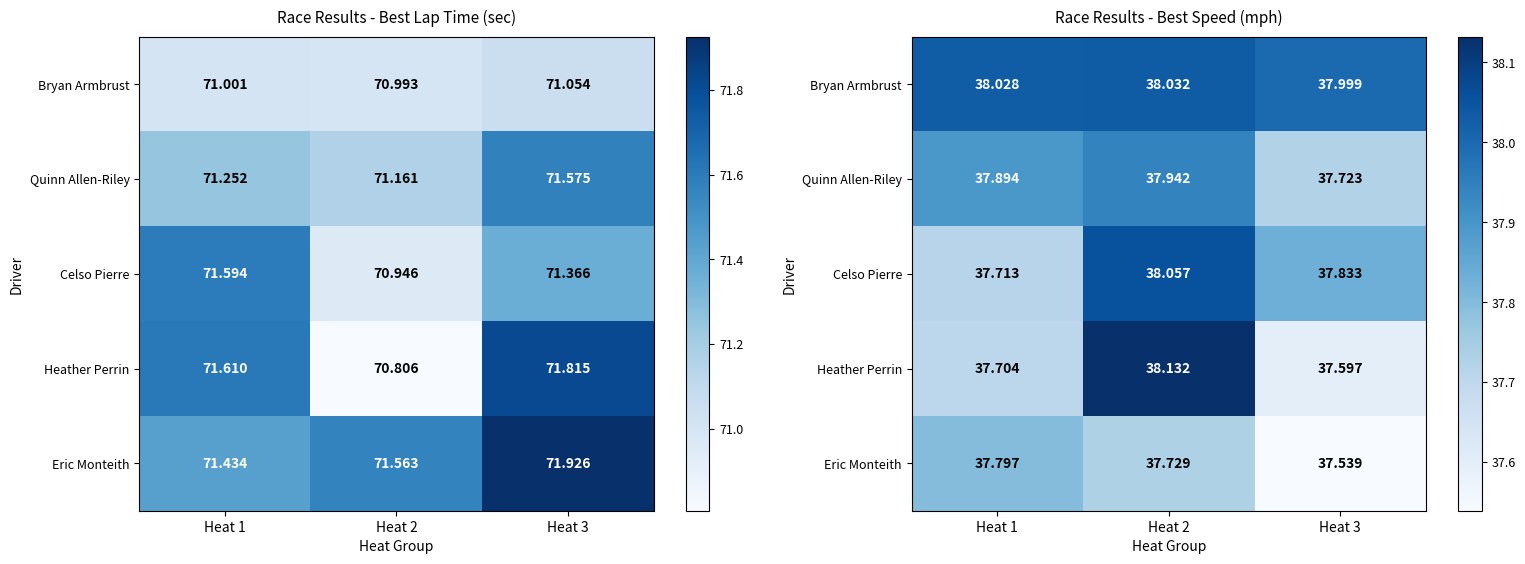

What is the average value of the Eric Monteith series?

37.7